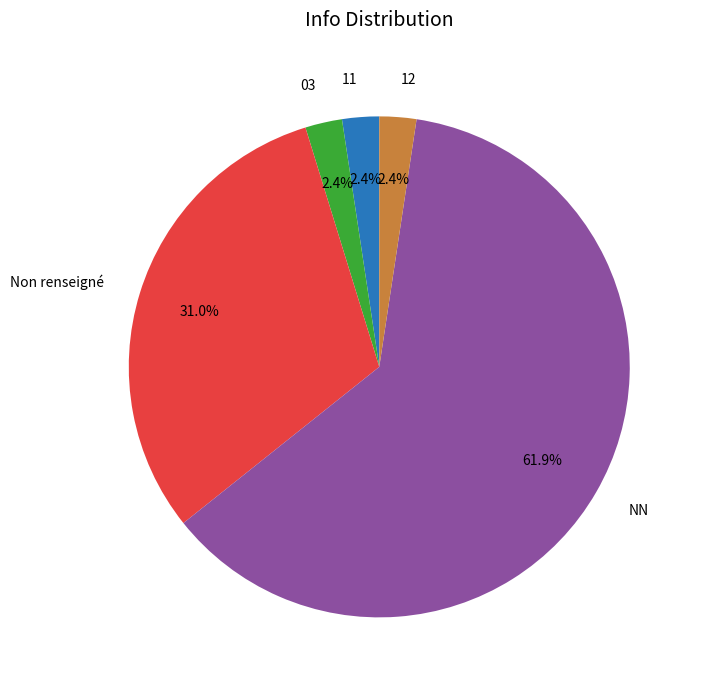

How many segments does this pie chart have?

5